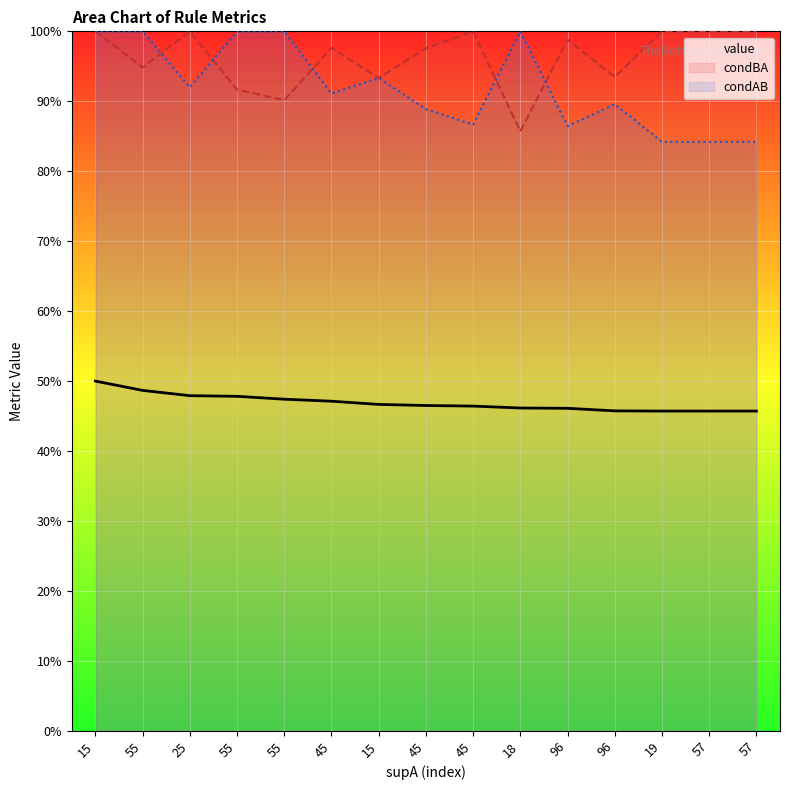

What is the average value of the condAB series?

0.9